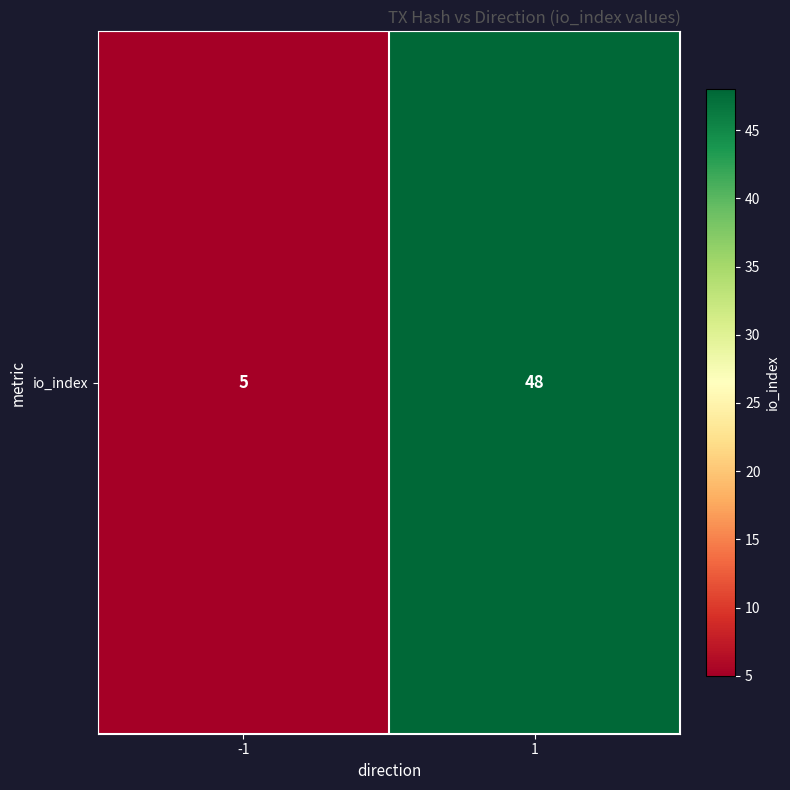

What is the smallest value displayed?

5